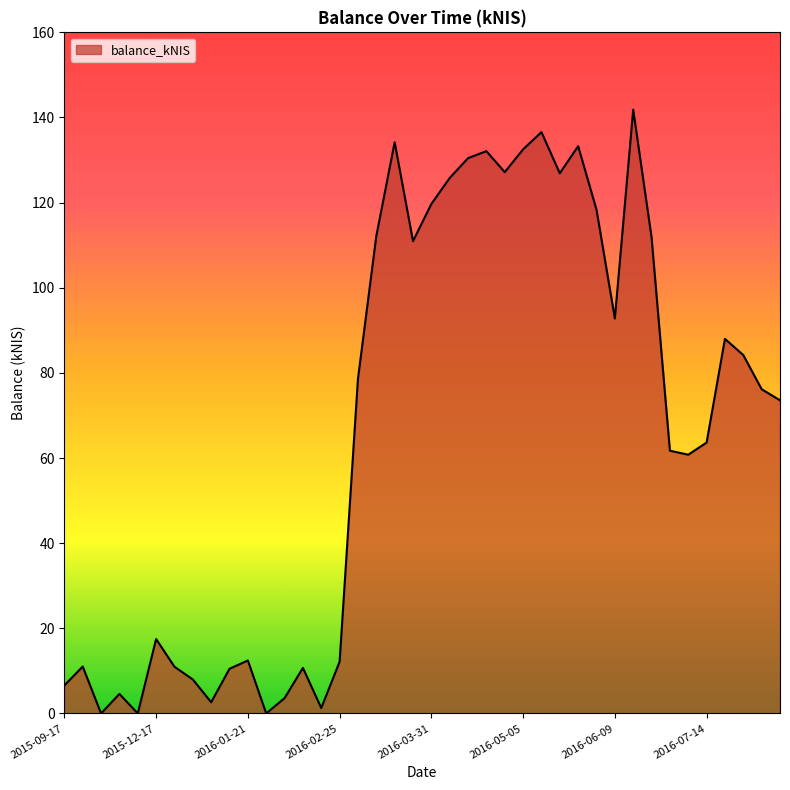

What is the difference between the maximum and minimum values?

141.8